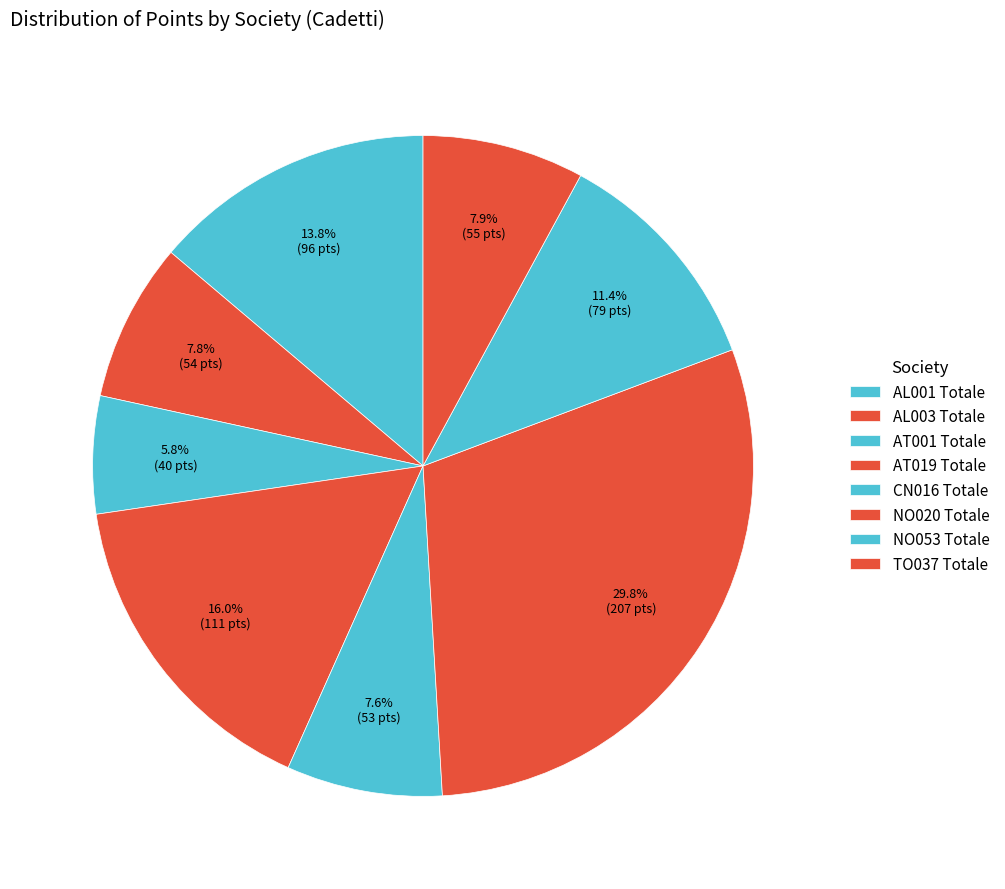

To the nearest percent, what is the difference between the largest and smallest slice percentages?

24%